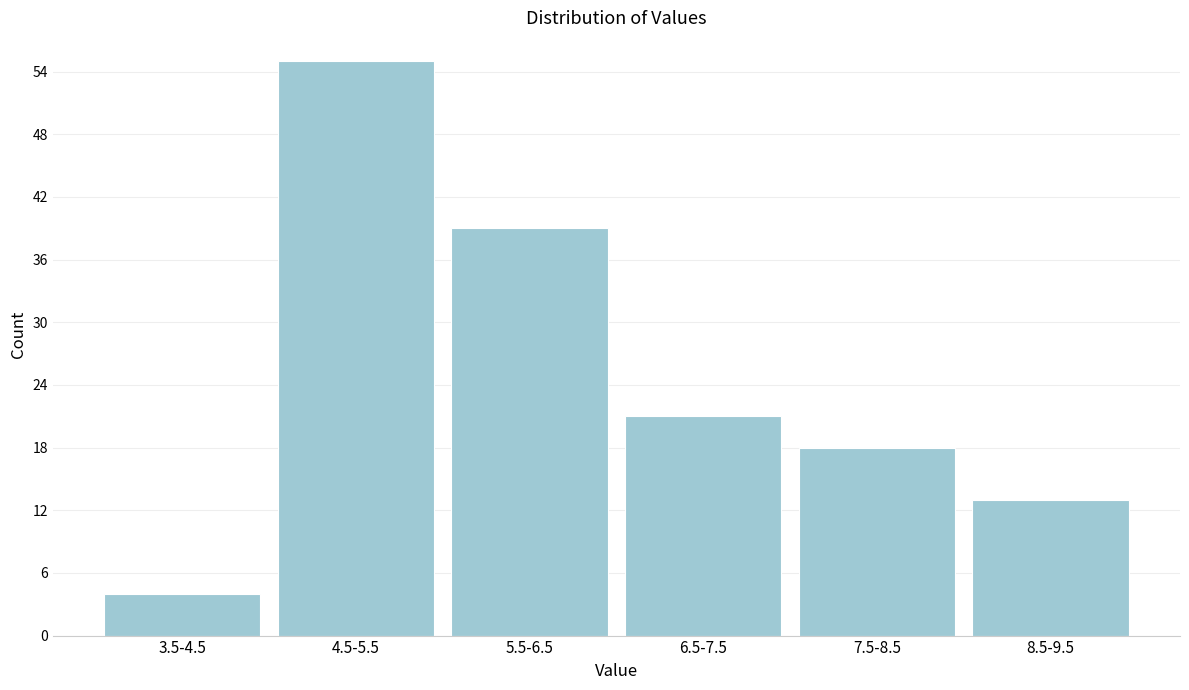

Reading right to left, extract all data points from this chart.

8.5-9.5=13	7.5-8.5=18	6.5-7.5=21	5.5-6.5=39	4.5-5.5=55	3.5-4.5=4